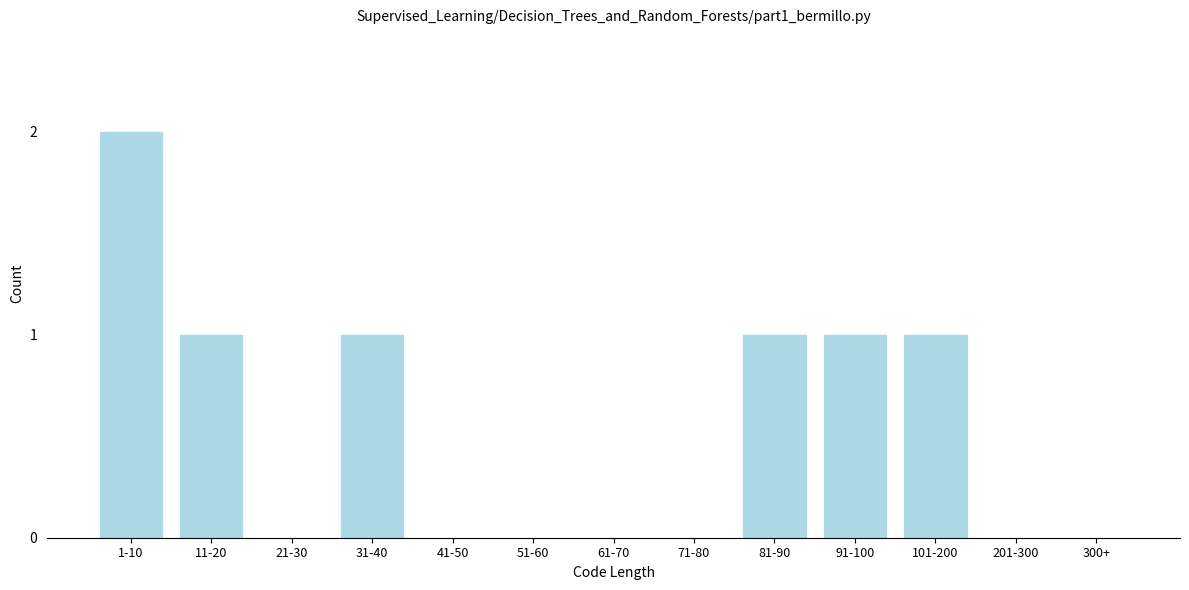

Reading left to right, list all the values displayed in this chart.

1-10=2	11-20=1	21-30=0	31-40=1	41-50=0	51-60=0	61-70=0	71-80=0	81-90=1	91-100=1	101-200=1	201-300=0	300+=0